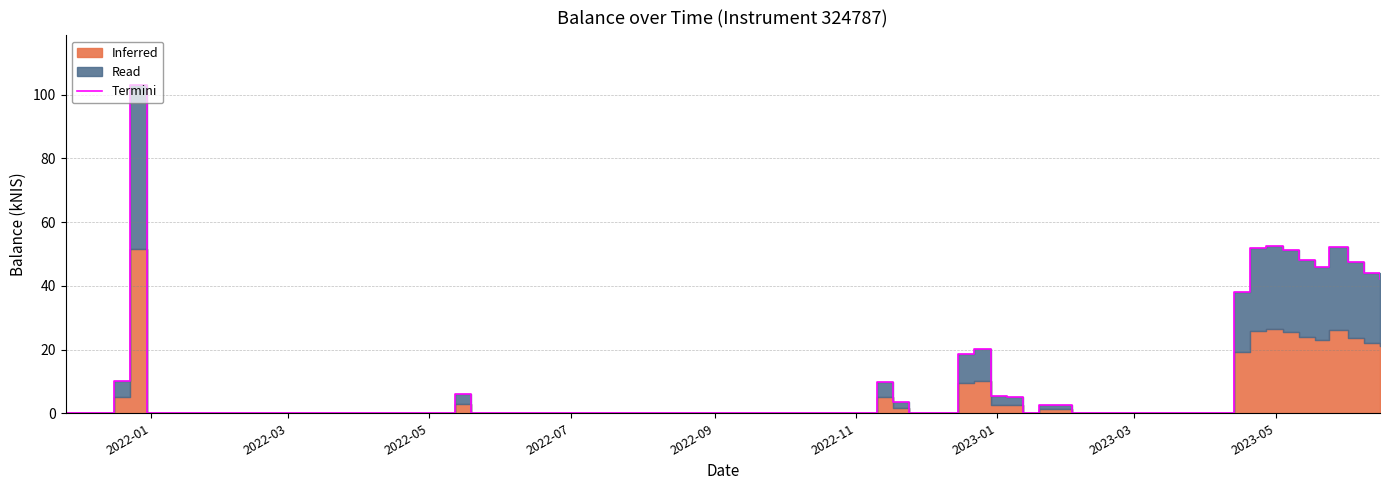

Reading right to left, list all the values displayed in this chart.

42.1	43.9	47.5	52.1	46.0	48.0	51.2	52.6	52.0	38.2	0.0	0.0	0.0	0.0	0.0	0.0	0.0	0.0	0.0	2.6	2.5	0.0	5.1	5.3	20.0	18.7	0.0	0.1	0.0	3.5	10.0	0.0	0.0	0.1	0.0	6.1	0.0	103.2	10.2	0.0